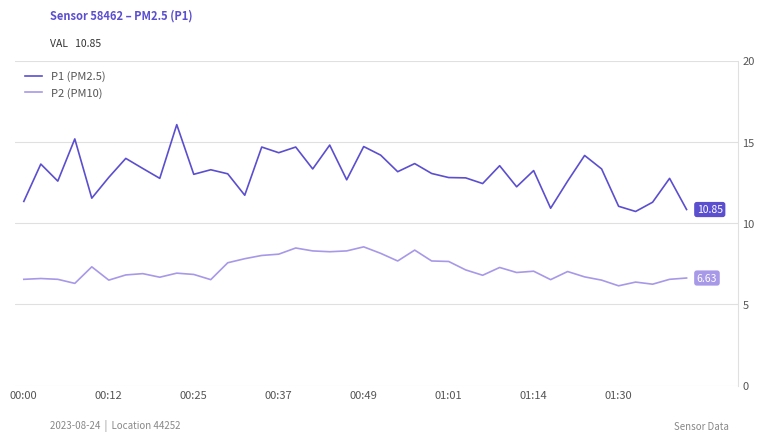

What is the sum of all P2 (PM10) values?

287.4